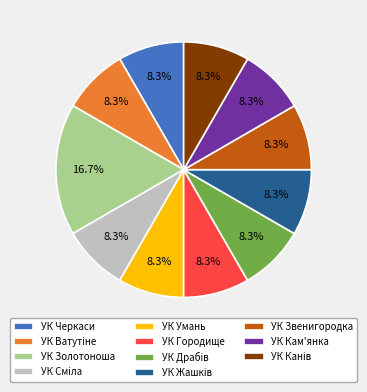

Combined, do УК Кам'янка and УК Умань account for over 50%?

No